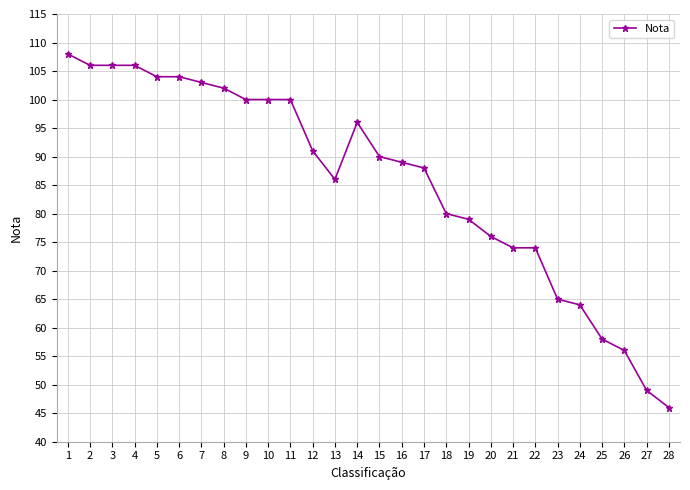

True or false: the data has more than 0 interior local peaks.

True